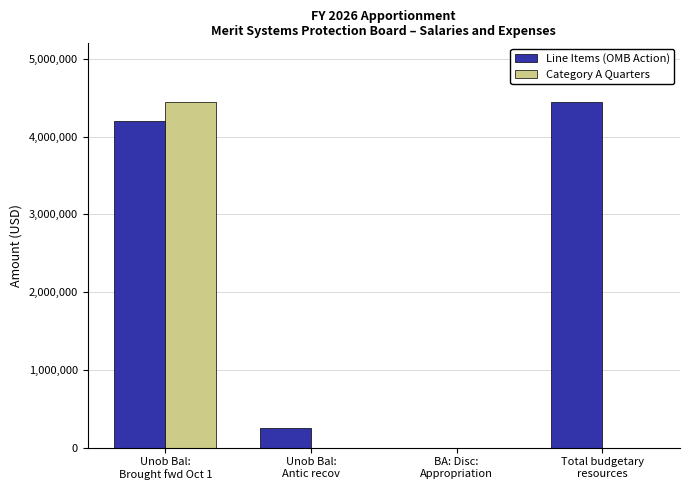

Which series changed the most between Unob Bal:
Brought fwd Oct 1 and BA: Disc:
Appropriation?

Category A Quarters